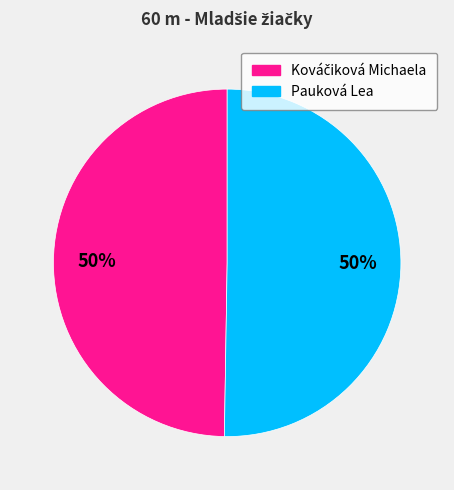

To the nearest percent, what percentage of the pie is Pauková Lea?

50%